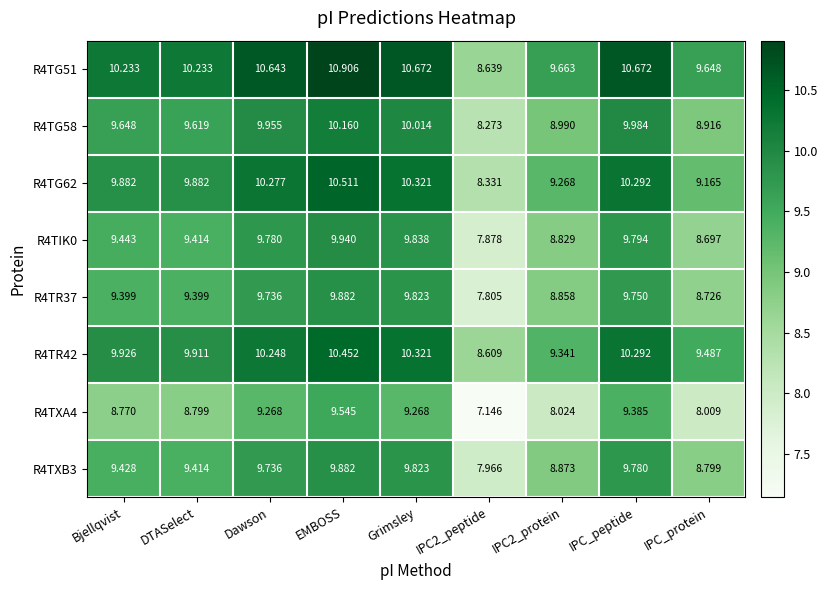

Is the value of R4TXB3 at Dawson greater than the value of R4TR37 at Bjellqvist?

Yes